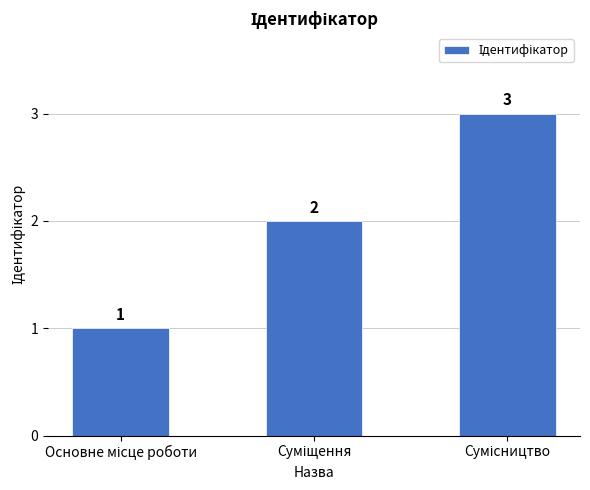

How many values are between 1 and 3?

3